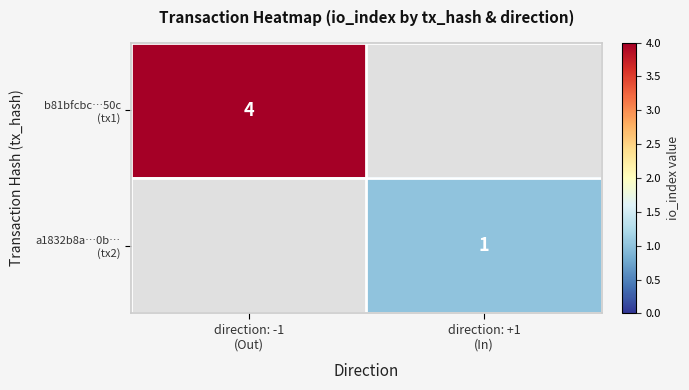

Which category has the lowest value in the b81bfcbc…50c (tx1) series?

direction: -1 (Out)